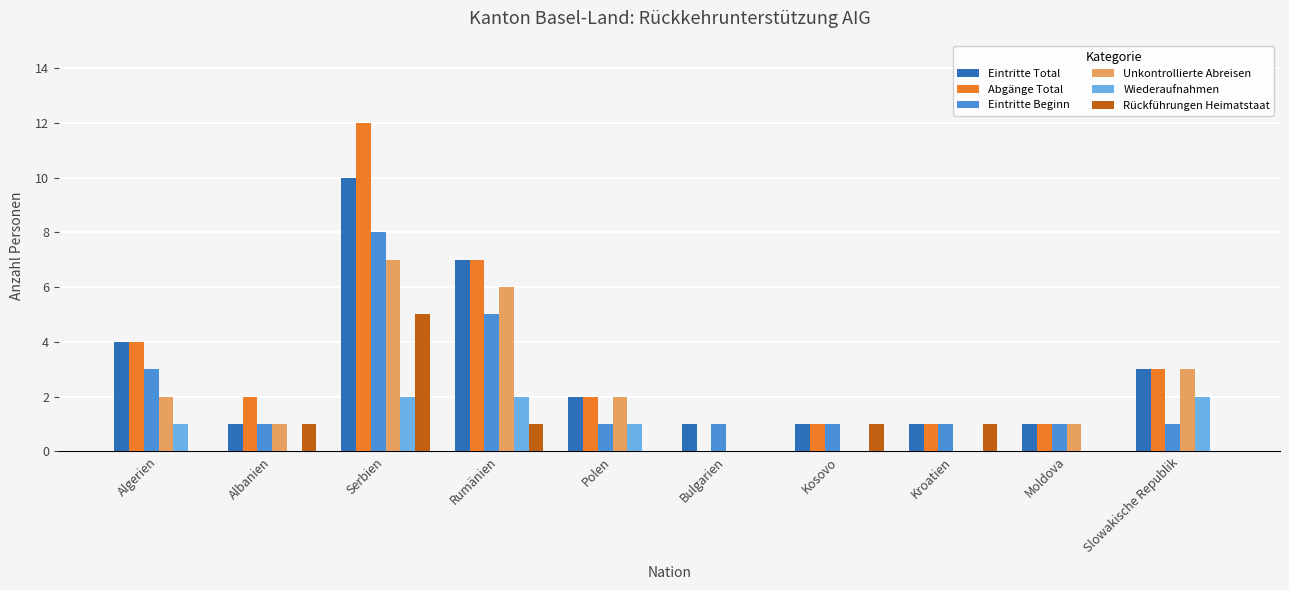

What is the total value across all series at Moldova?

4